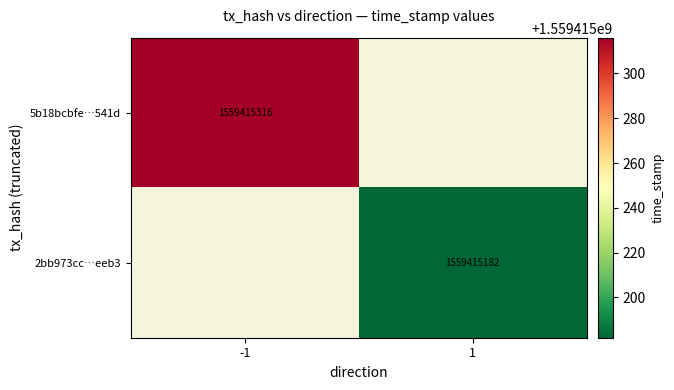

Which series changed the most between 0 and 1?

5b18bcbfe7d87b77c36346ef237742a7a5c541d